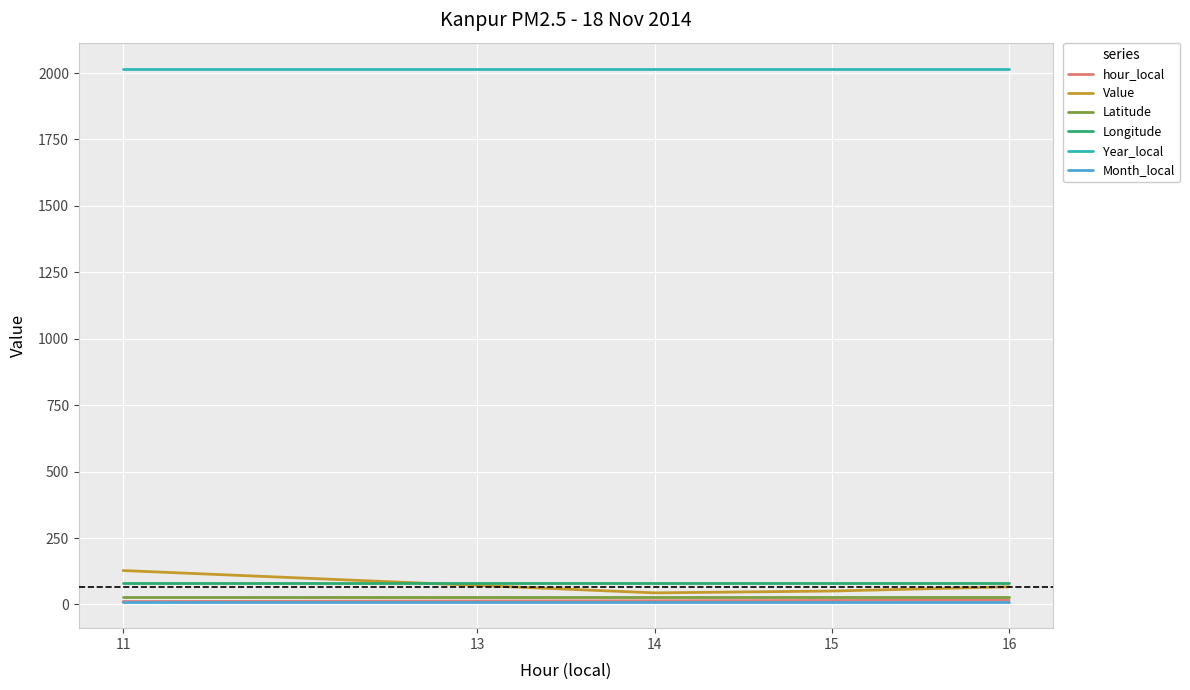

What is the sum of the Value values at 14 and 13?

115.4